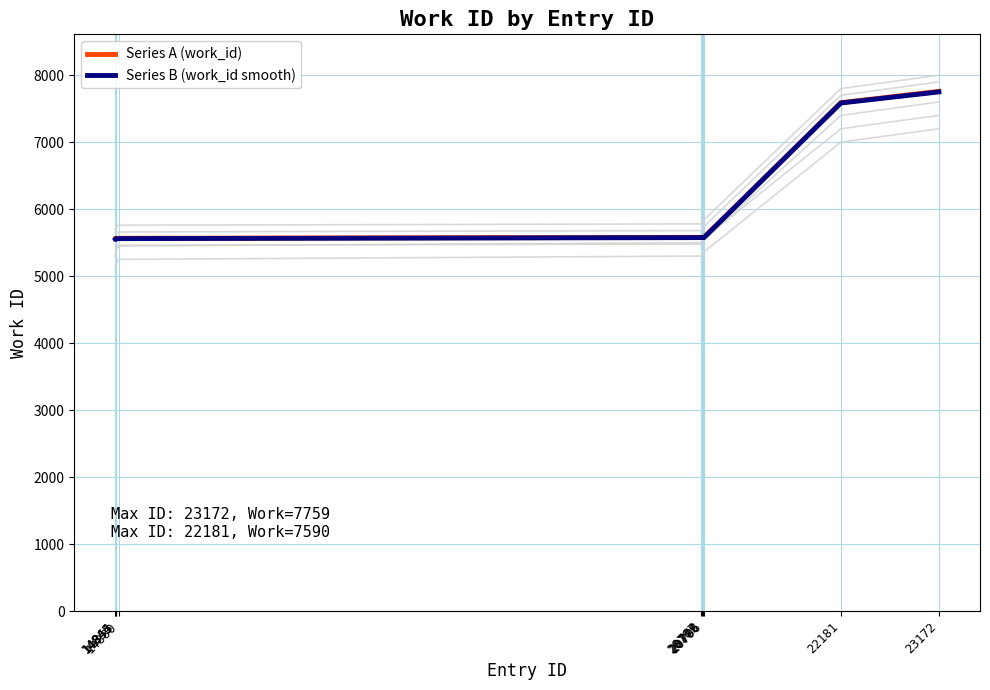

Which has a higher value, 23172 or 20796?

23172